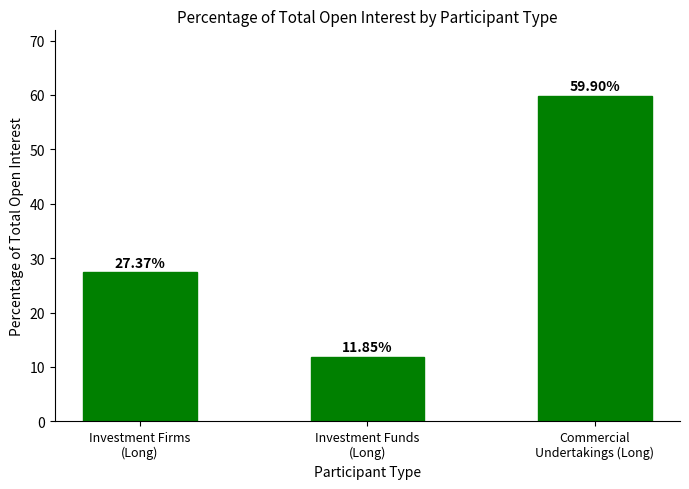

At which label does the data first exceed 27?

Investment Firms
(Long)